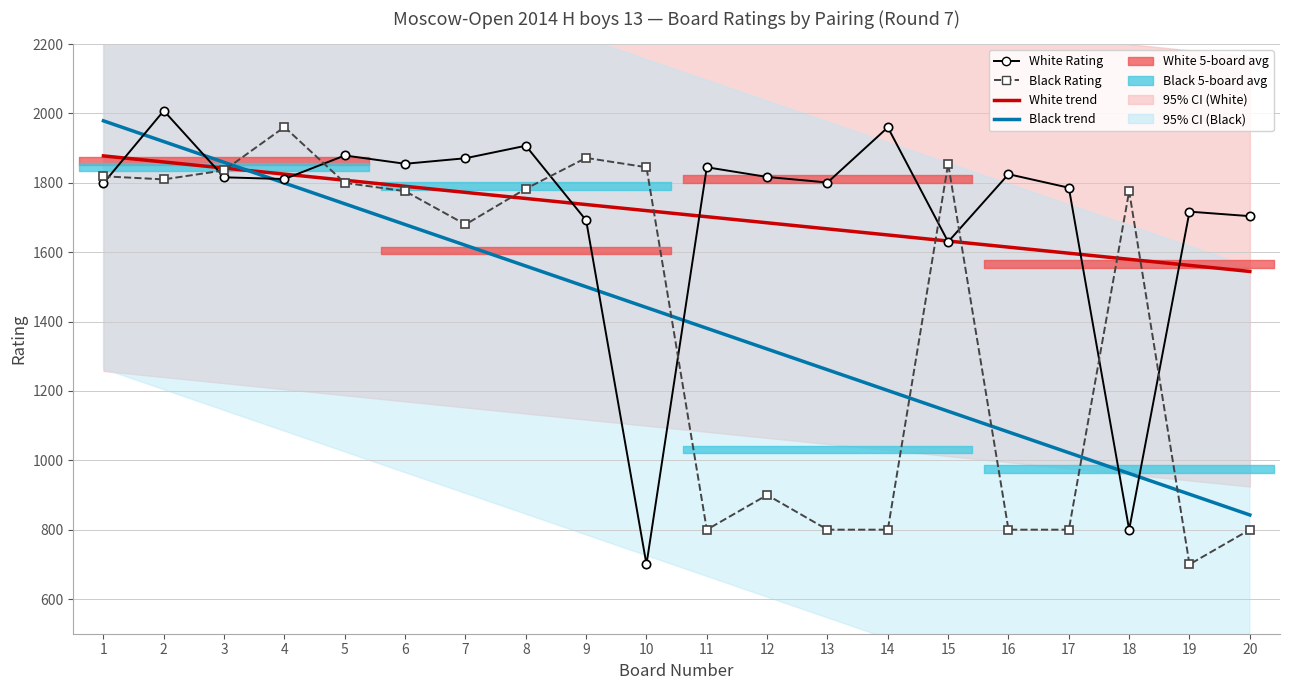

What is the difference between the maximum and minimum values in the White Rating series?

1308